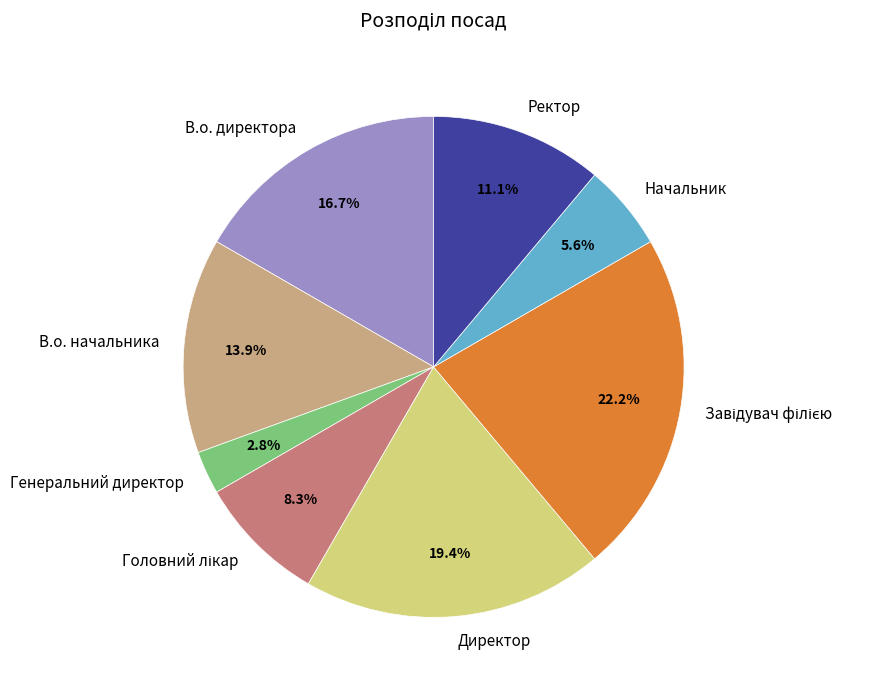

What percentage is NOT represented by Директор?

80.6%